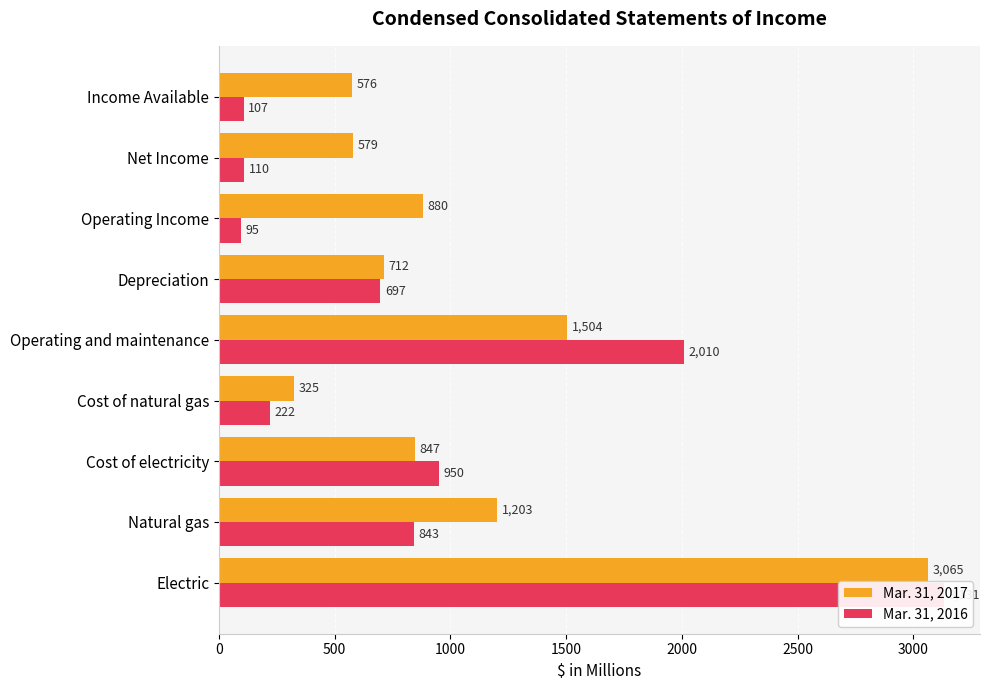

What are all the series names shown in the legend?

Mar. 31, 2017, Mar. 31, 2016